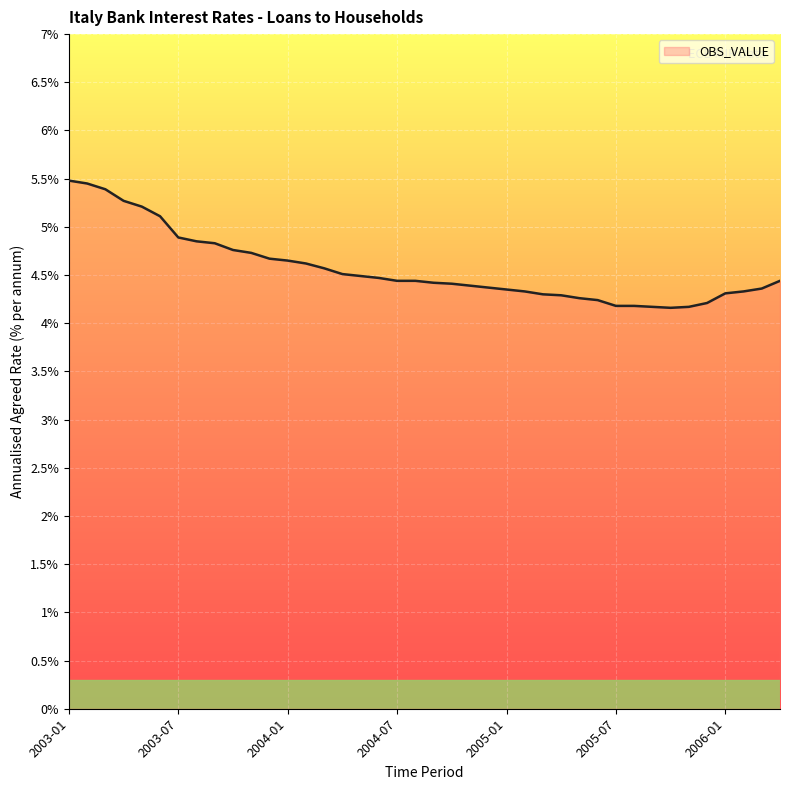

What is the difference between the second highest and minimum values?

1.3